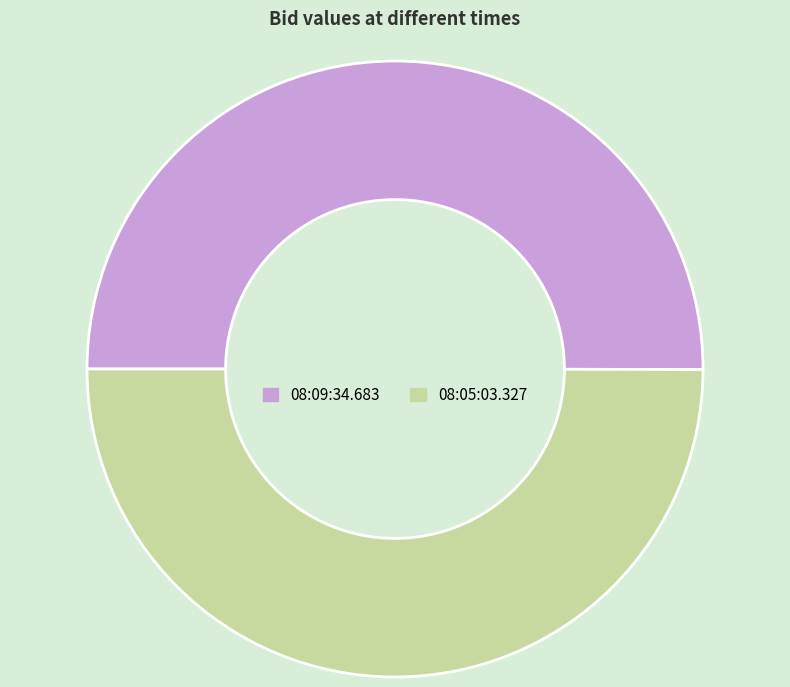

How many slices are in this pie chart?

2